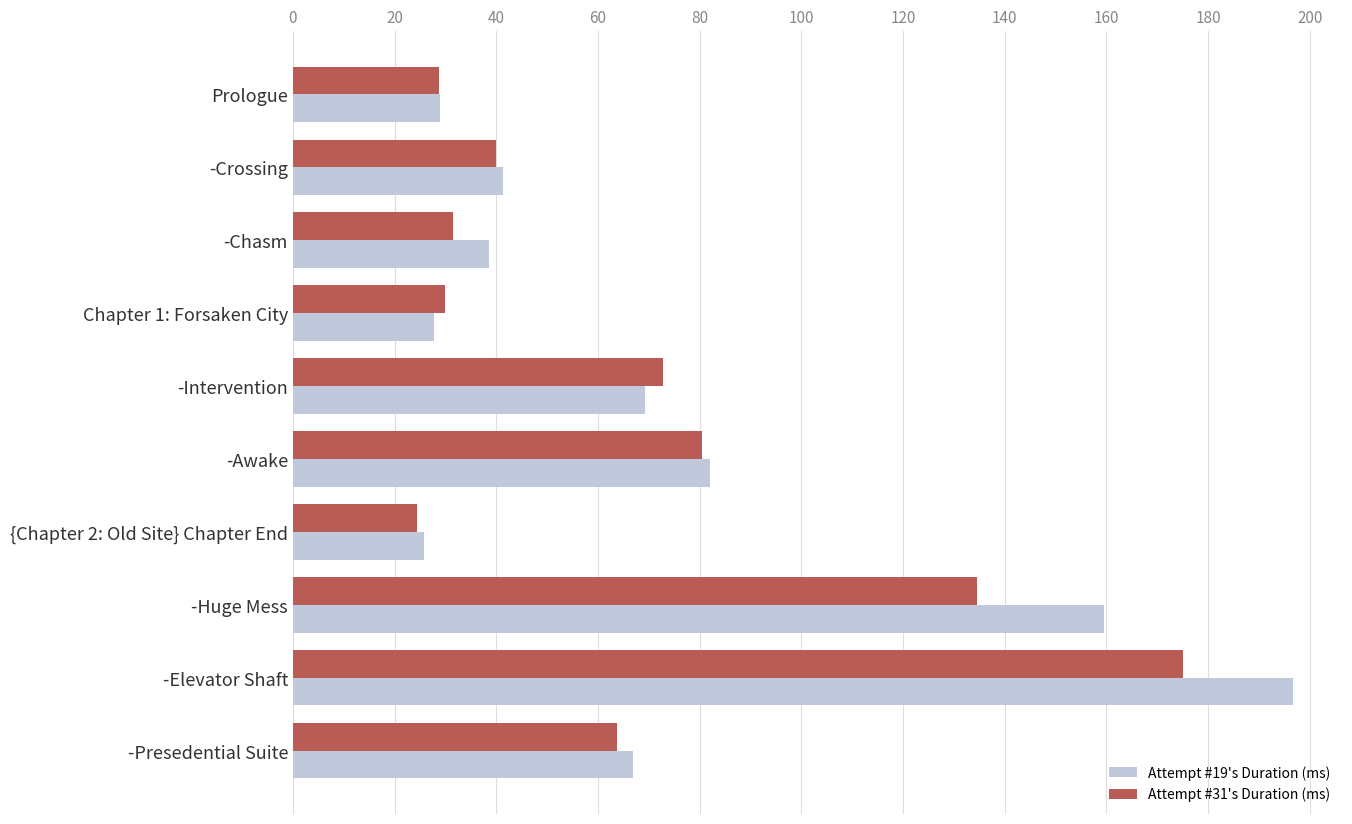

Which label corresponds to the smallest value in the chart?

{Chapter 2: Old Site} Chapter End